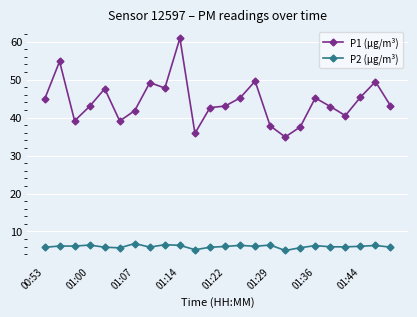

What is the smallest value displayed?

5.0